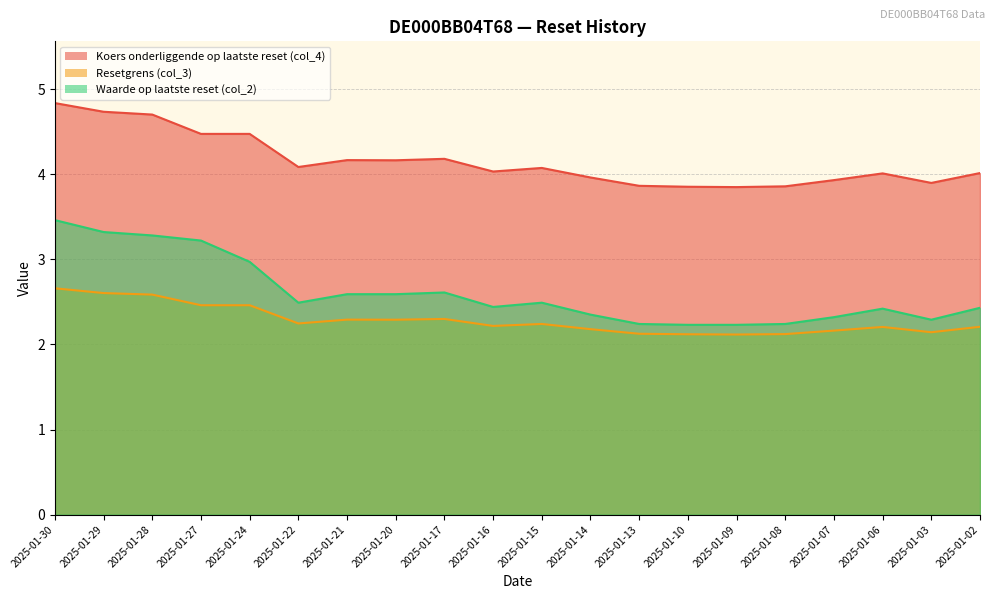

What is the sum of the Waarde op laatste reset (col_2) values at 2025-01-07 and 2025-01-28?

5.6